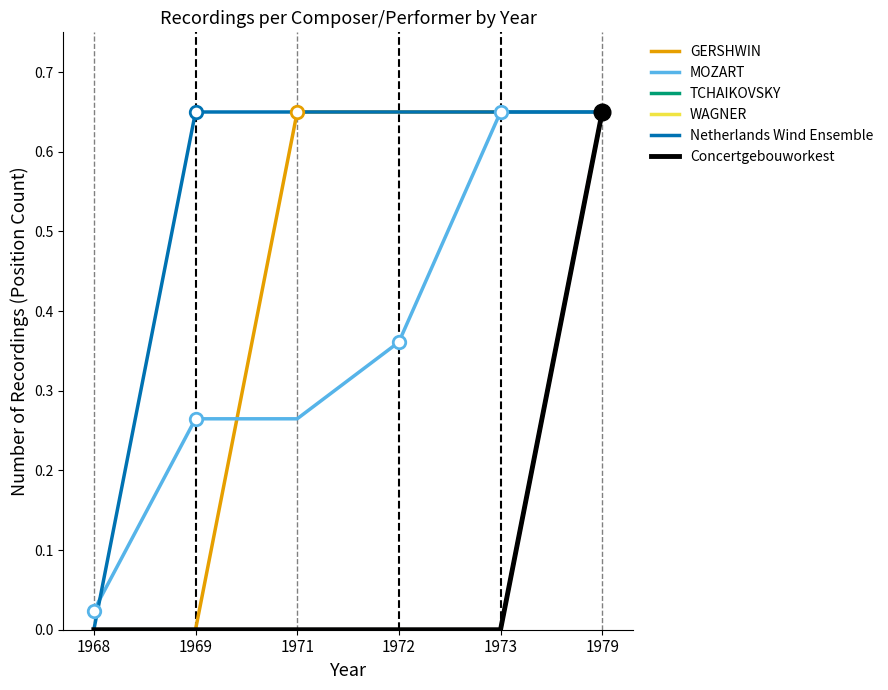

Is this an area chart (filled region under the line)?

No